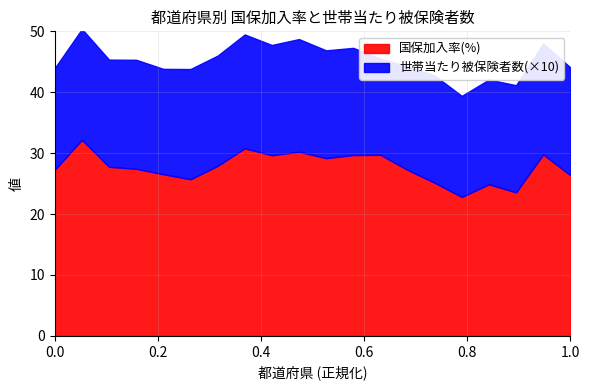

What is the highest value of the 国保加入率(%) series?

32.2